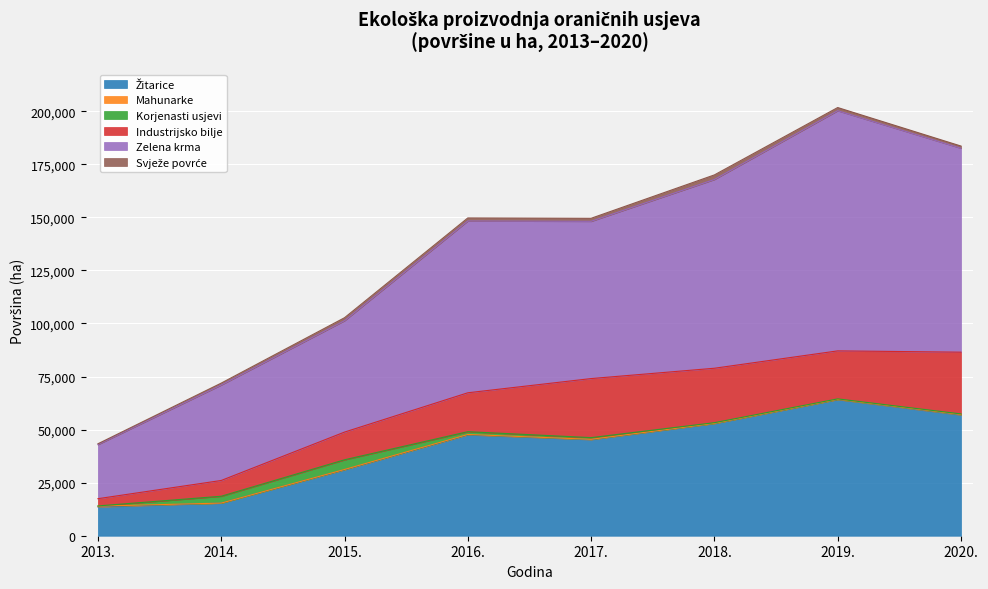

What position from the right is 2015.?

6